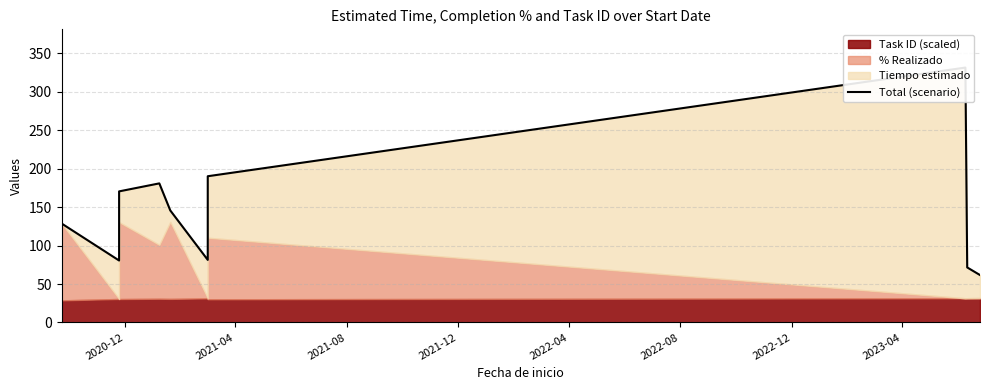

True or false: the data shows 80.6 at 2021-04.

True